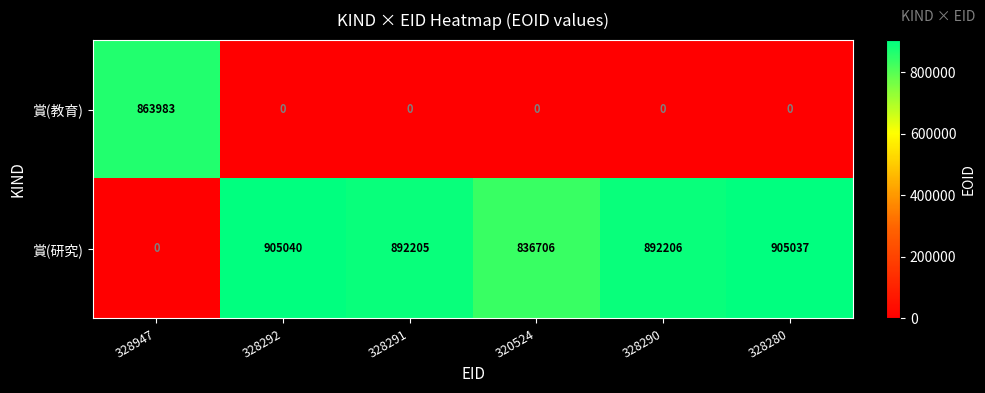

What is the approximate value of 賞(研究) at 328292, to the nearest 50?

905050